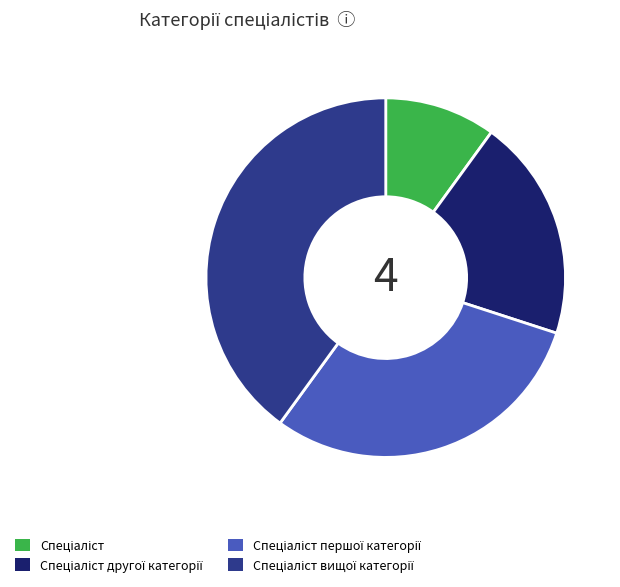

How many segments does this pie chart have?

4